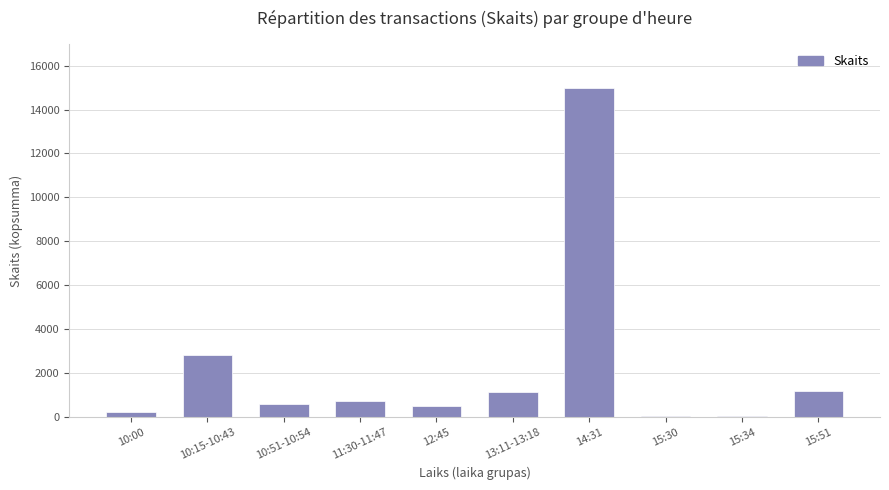

What is the difference between the maximum and minimum values?

14935